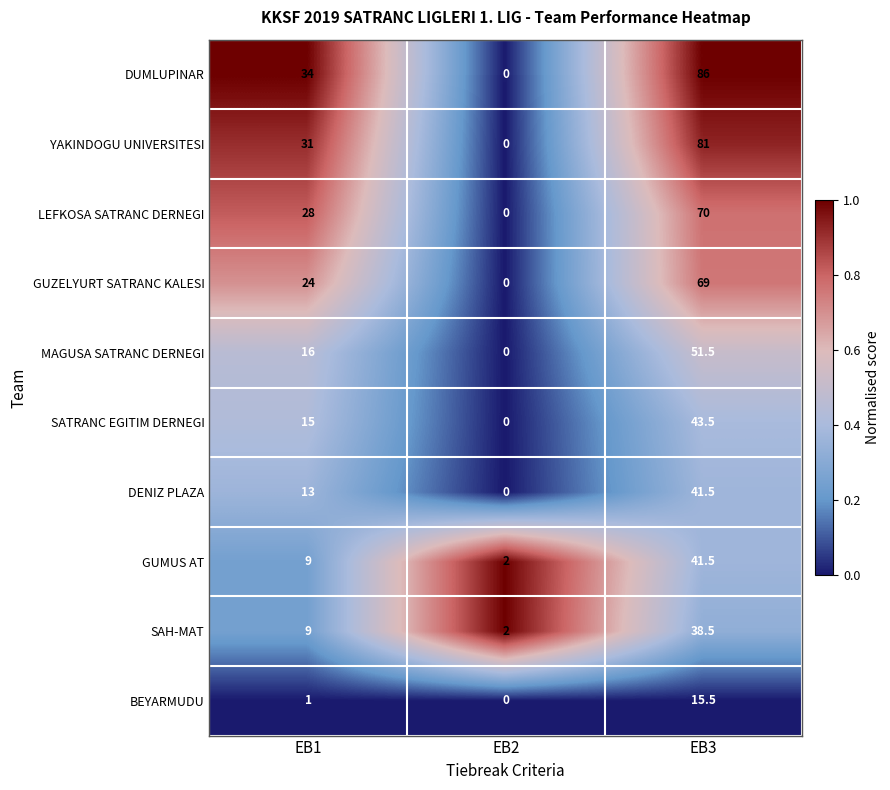

Is it true that YAKINDOGU UNIVERSITESI equals 81.0 at EB3?

True